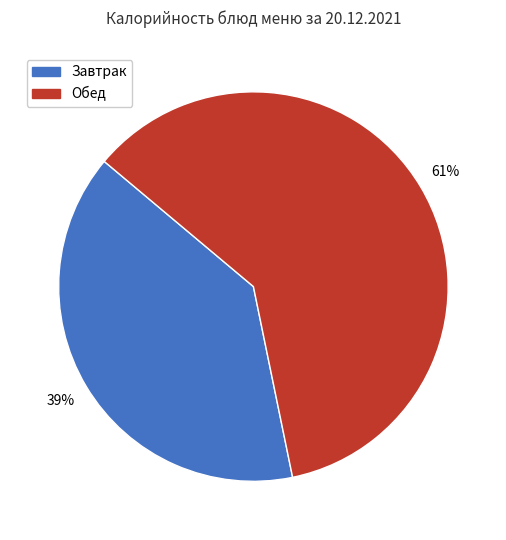

Is there a majority slice in this chart?

Yes